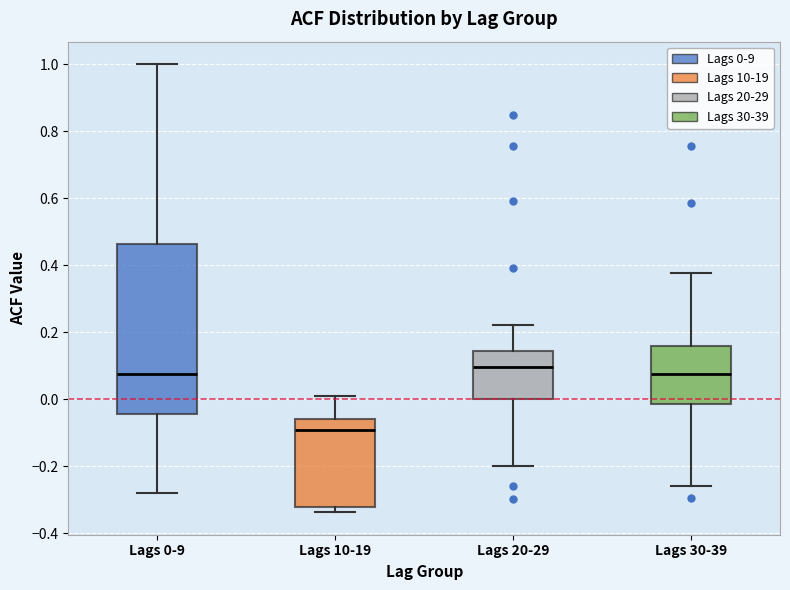

Where is the upper edge of the box for Lags 20-29 on the y-axis? The values are not printed on the chart, so give them approximately, as read against the axis.

0.14